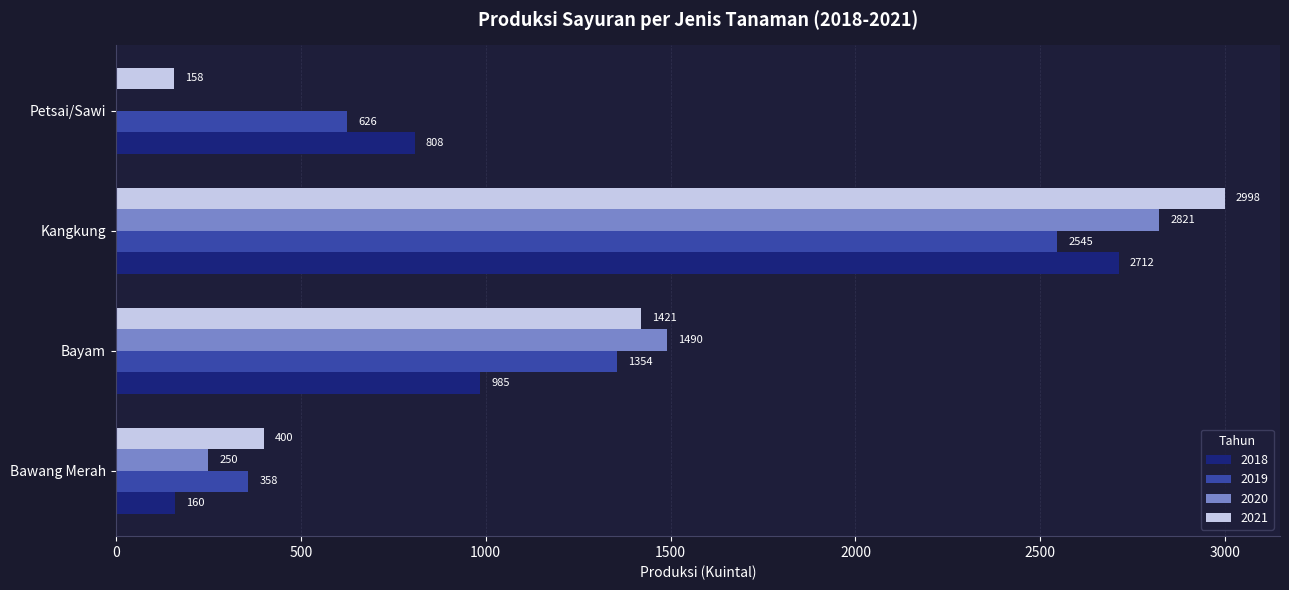

What is the maximum value shown in the chart?

2998